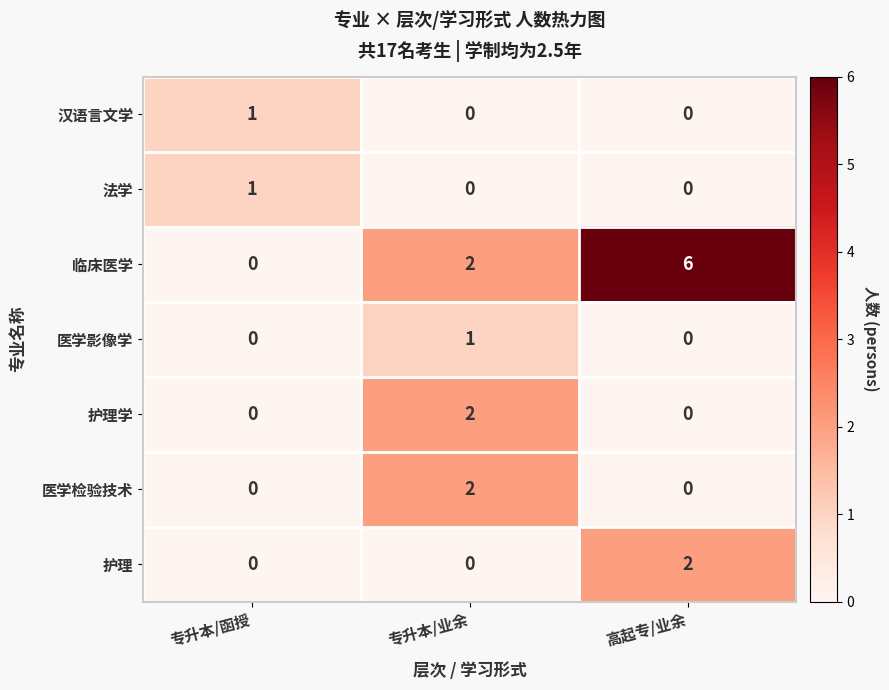

Reading left to right, list all the values displayed in this chart.

汉语言文学: 专升本/函授=1	专升本/业余=0	高起专/业余=0
法学: 专升本/函授=1	专升本/业余=0	高起专/业余=0
临床医学: 专升本/函授=0	专升本/业余=2	高起专/业余=6
医学影像学: 专升本/函授=0	专升本/业余=1	高起专/业余=0
护理学: 专升本/函授=0	专升本/业余=2	高起专/业余=0
医学检验技术: 专升本/函授=0	专升本/业余=2	高起专/业余=0
护理: 专升本/函授=0	专升本/业余=0	高起专/业余=2